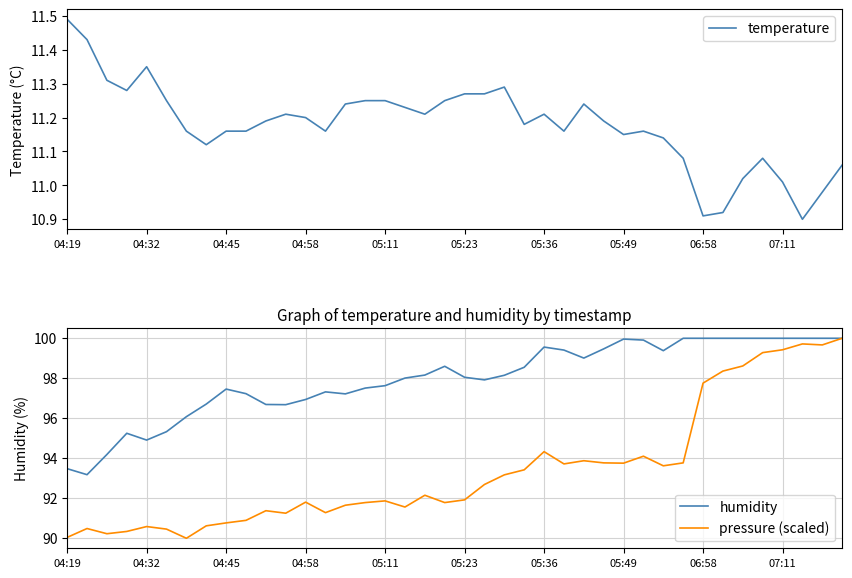

What is the difference between the pressure (scaled) values at 11 and 26?

2.6